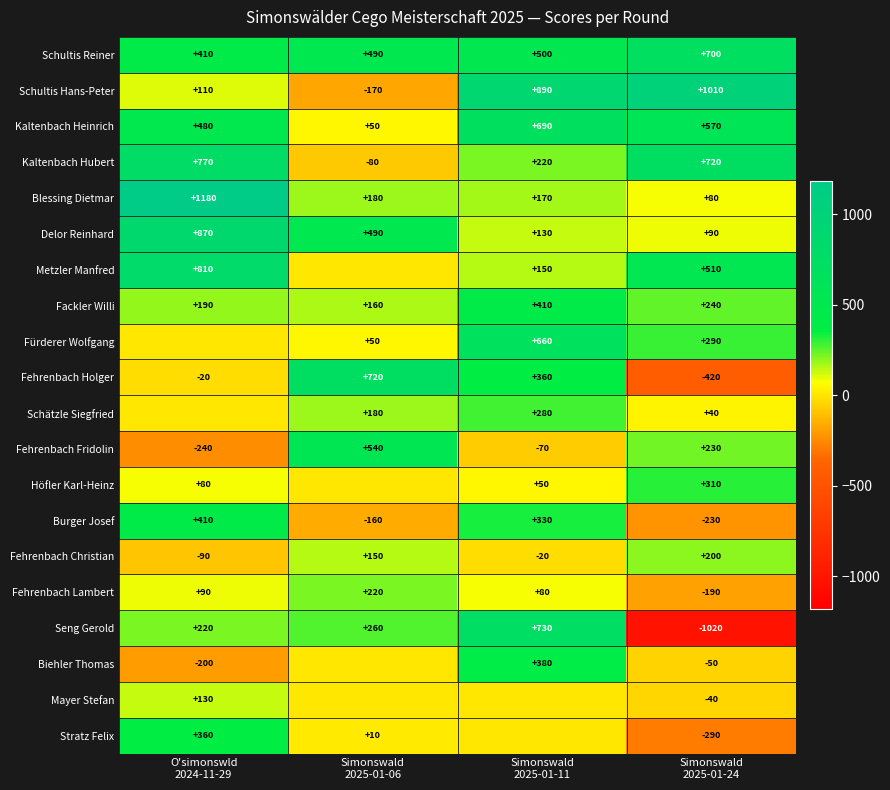

What is the average value of the Fehrenbach Holger series?

160